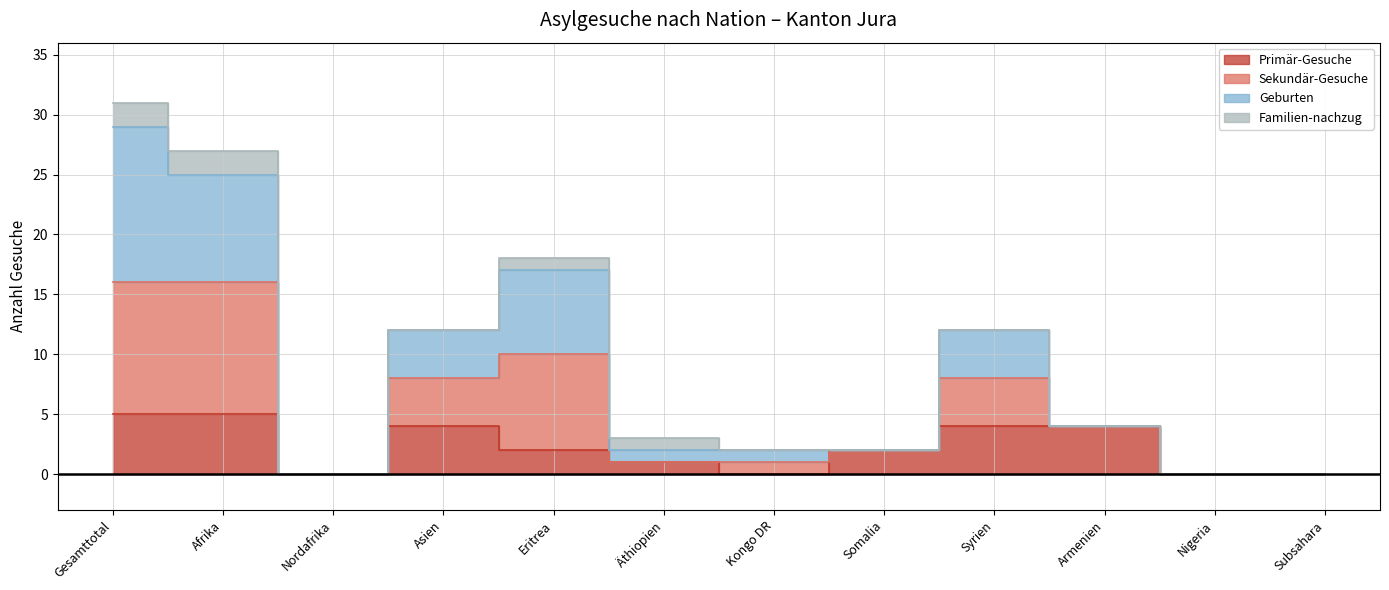

Read the Geburten value at Somalia.

2